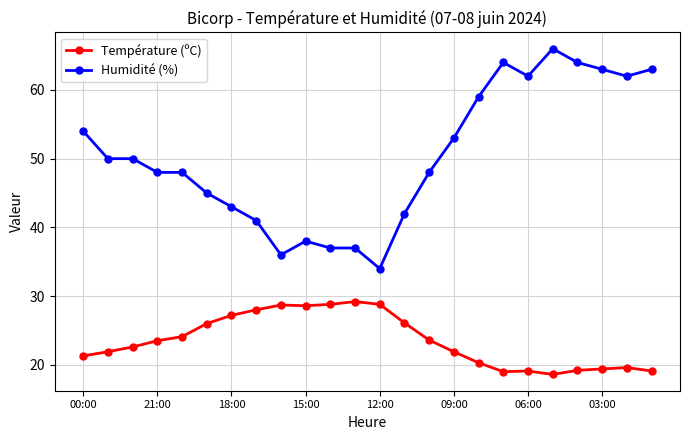

At how many categories does at least one series exceed 28?

24